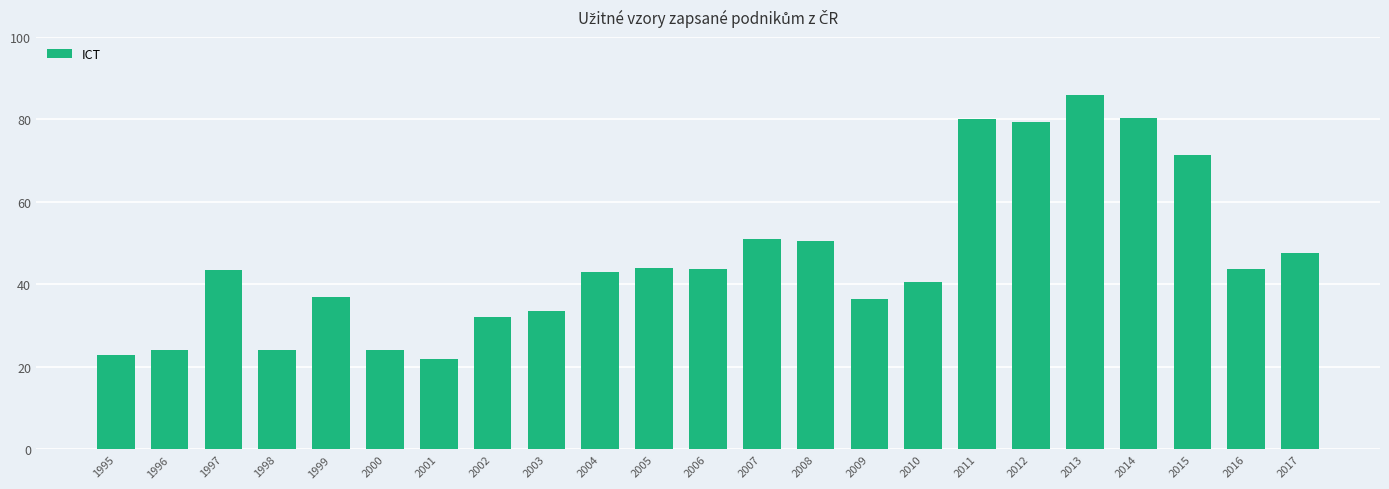

What is the value of the 14th bar from the left?

50.5